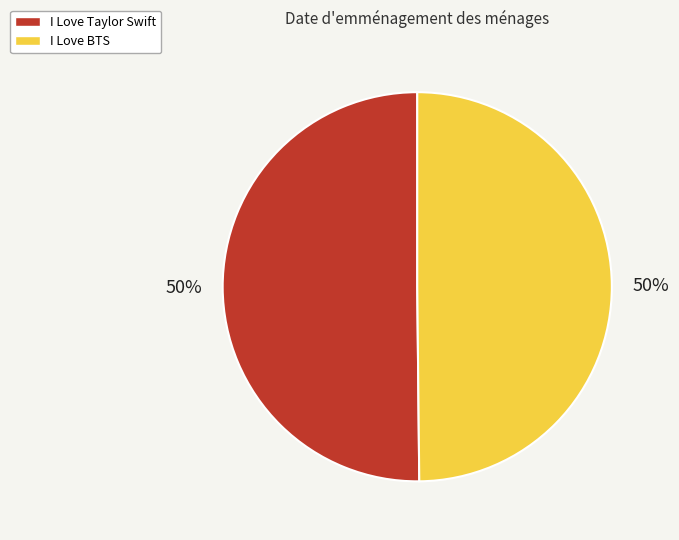

To the nearest percent, what is the average slice percentage?

50%